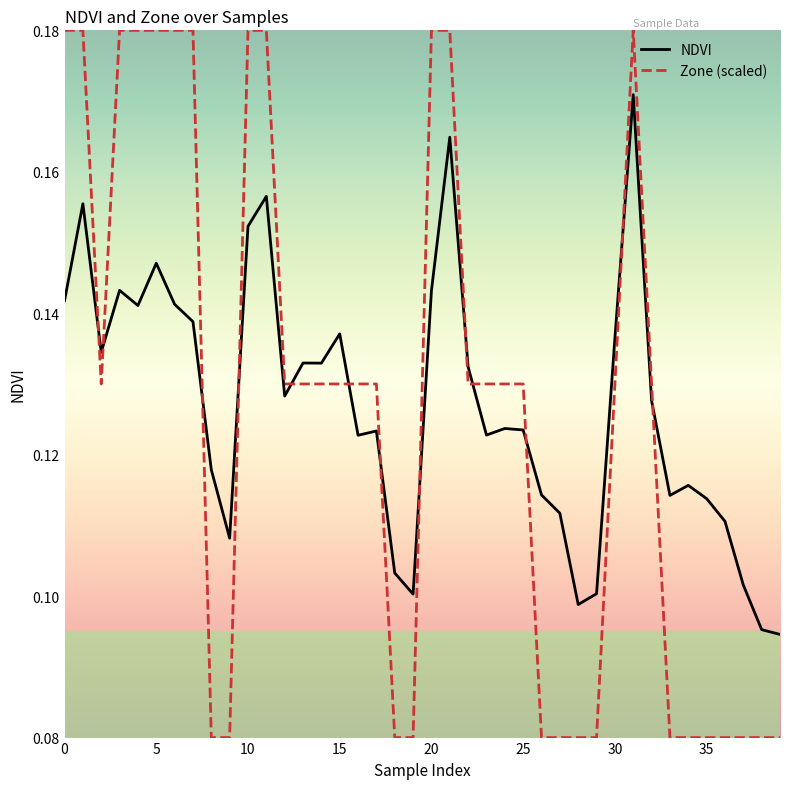

Which series has the largest range (max minus min)?

Zone (scaled)